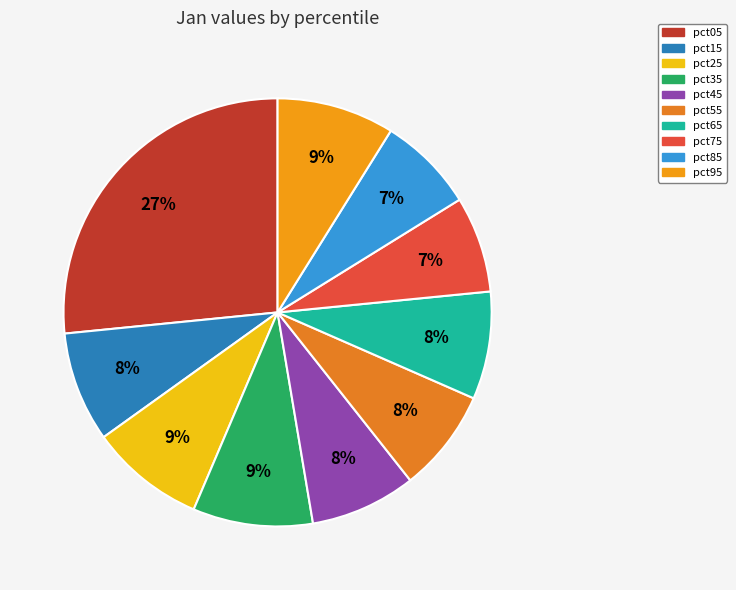

Is there any slice that represents more than half of the pie?

No